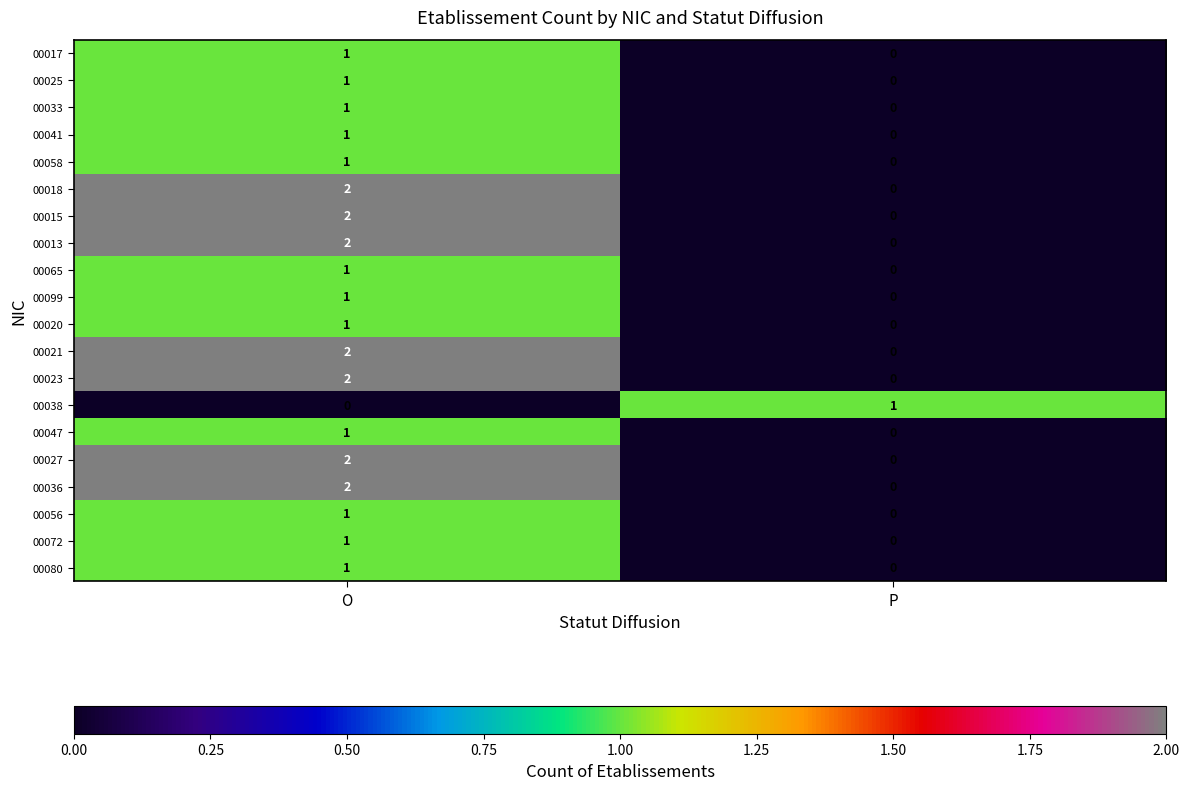

What is the maximum value shown in the chart?

2